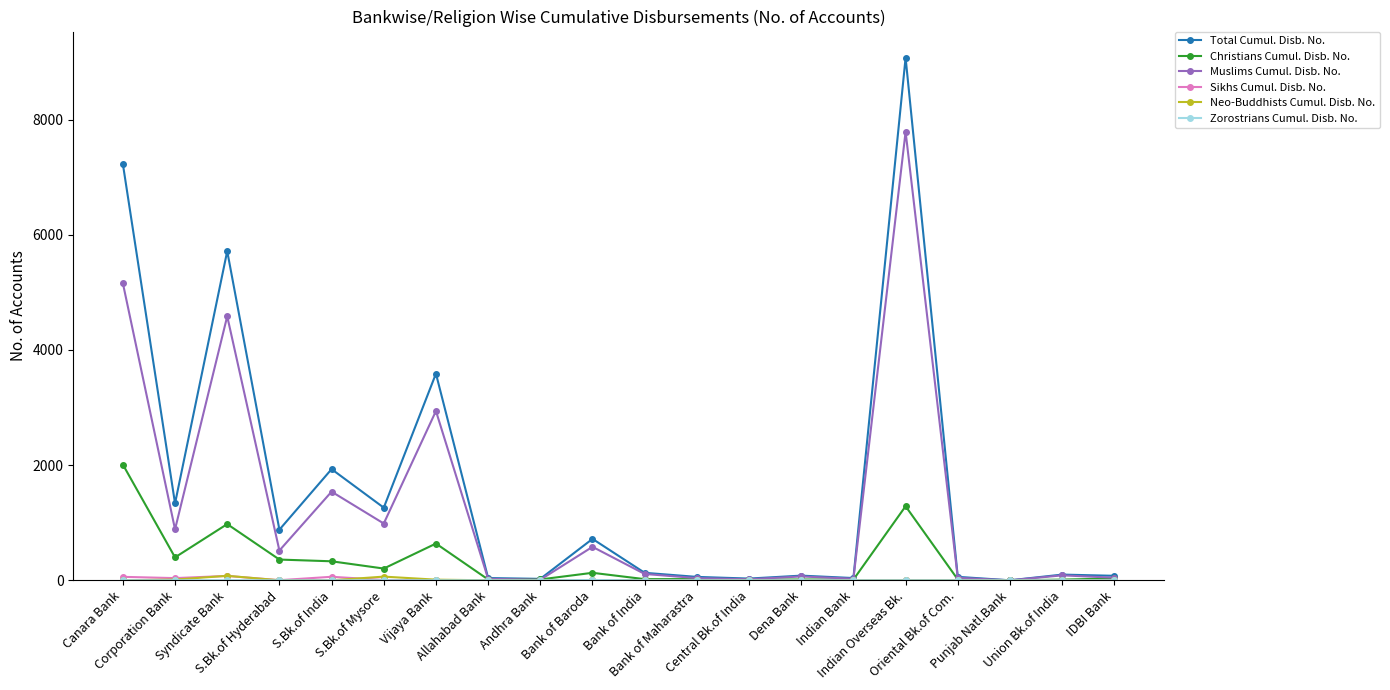

How many data points in Christians Cumul. Disb. No. are less than 32?

10